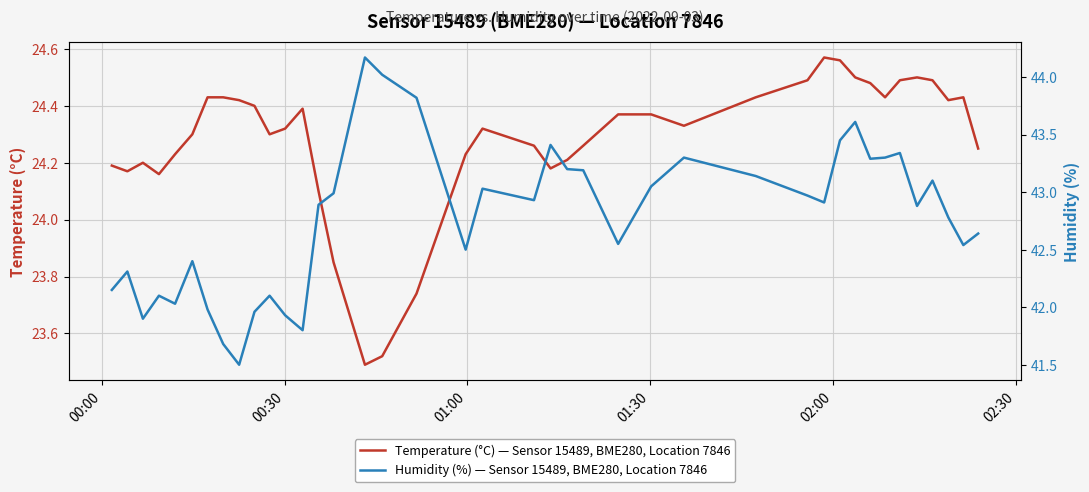

In Temperature (°C) — Sensor 15489, BME280, Location 7846, how many points are higher than both neighbors (excluding endpoints)?

6